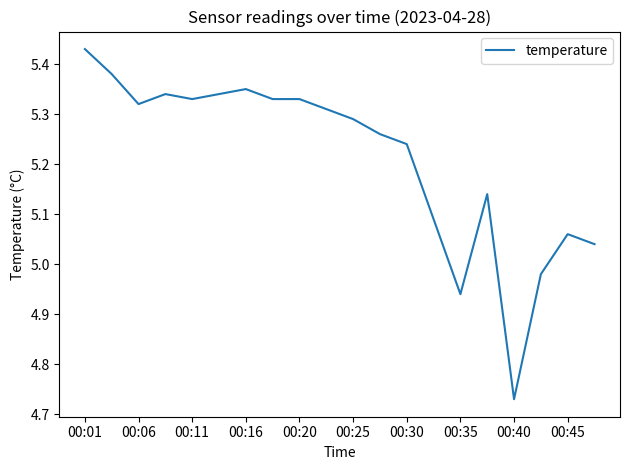

What is the difference between the maximum and minimum values?

0.7